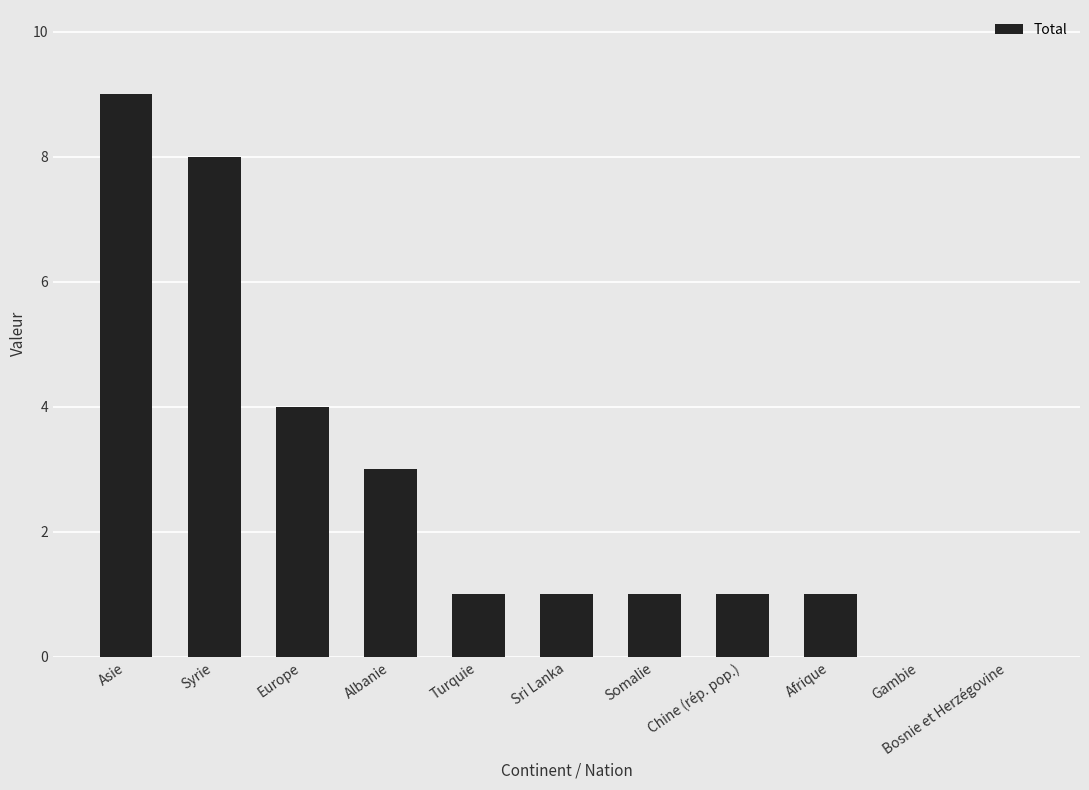

Count the number of categories in the chart.

11